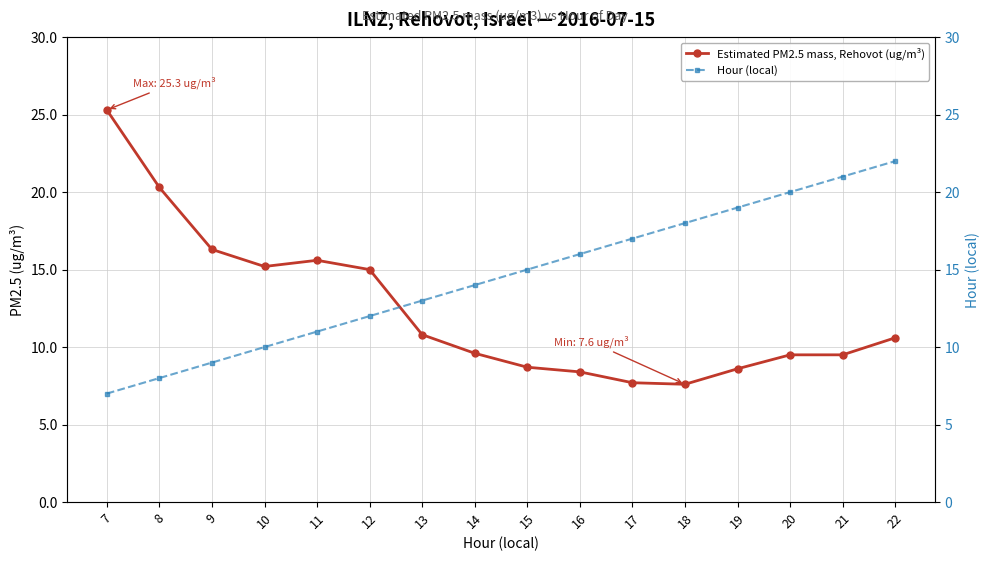

At which category does the chart reach its minimum across all series?

7